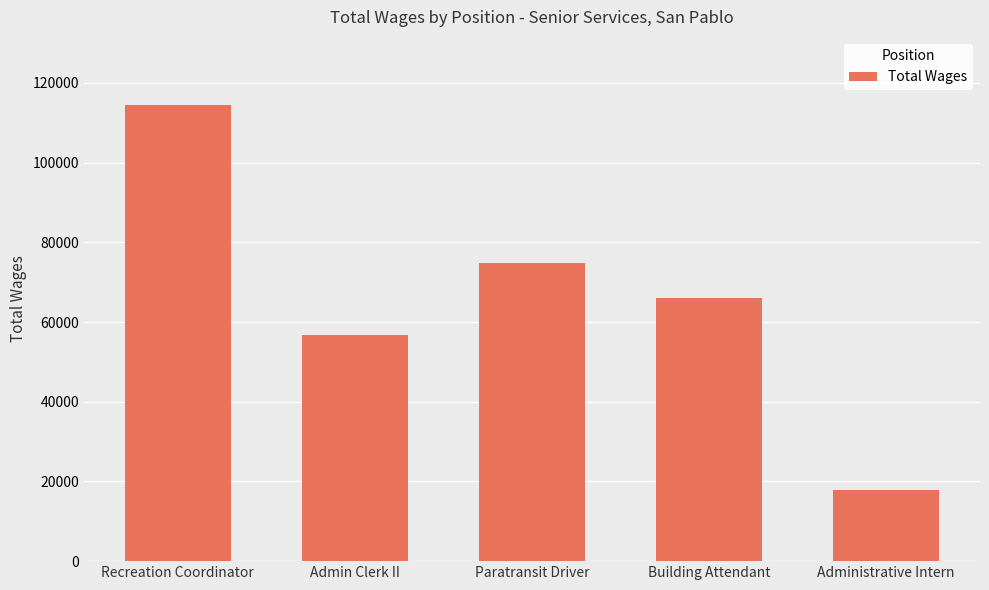

Does the chart contain any negative values?

No